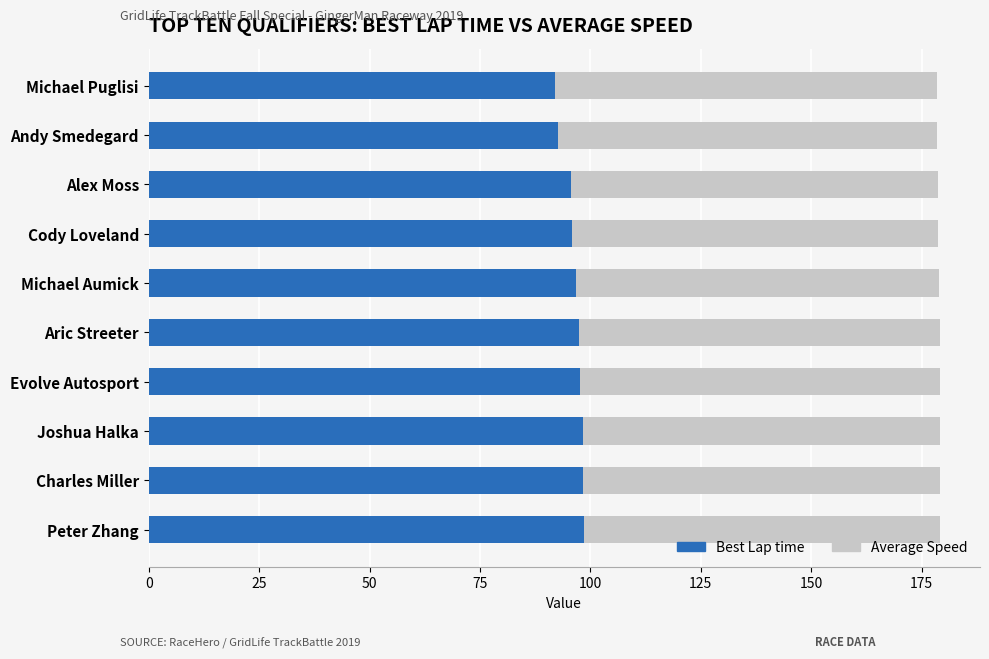

What value does the Best Lap time series have at Aric Streeter?

97.5